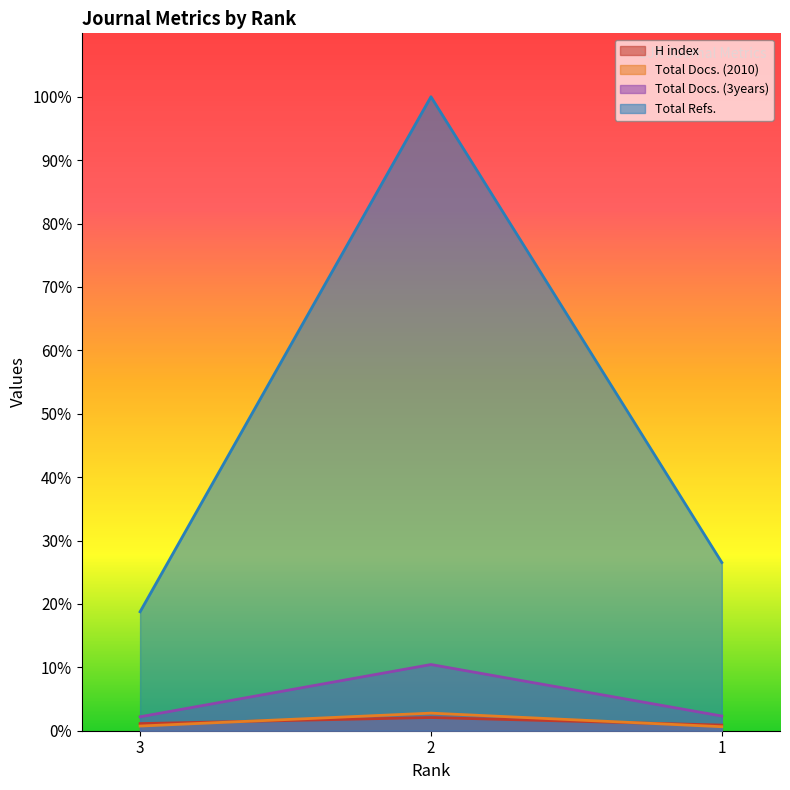

Reading left to right, extract all data points from this chart.

H index: 1.1	2.1	0.9
Total Docs. (2010): 0.7	2.8	0.6
Total Docs. (3years): 2.2	10.4	2.3
Total Refs.: 18.8	100.0	26.5